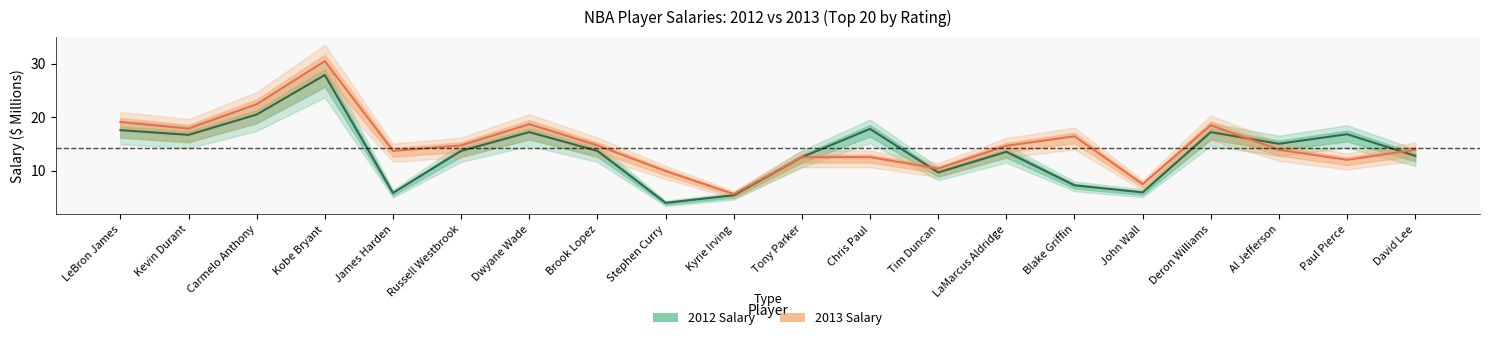

In 2013 Salary, how many points are higher than both neighbors (excluding endpoints)?

4